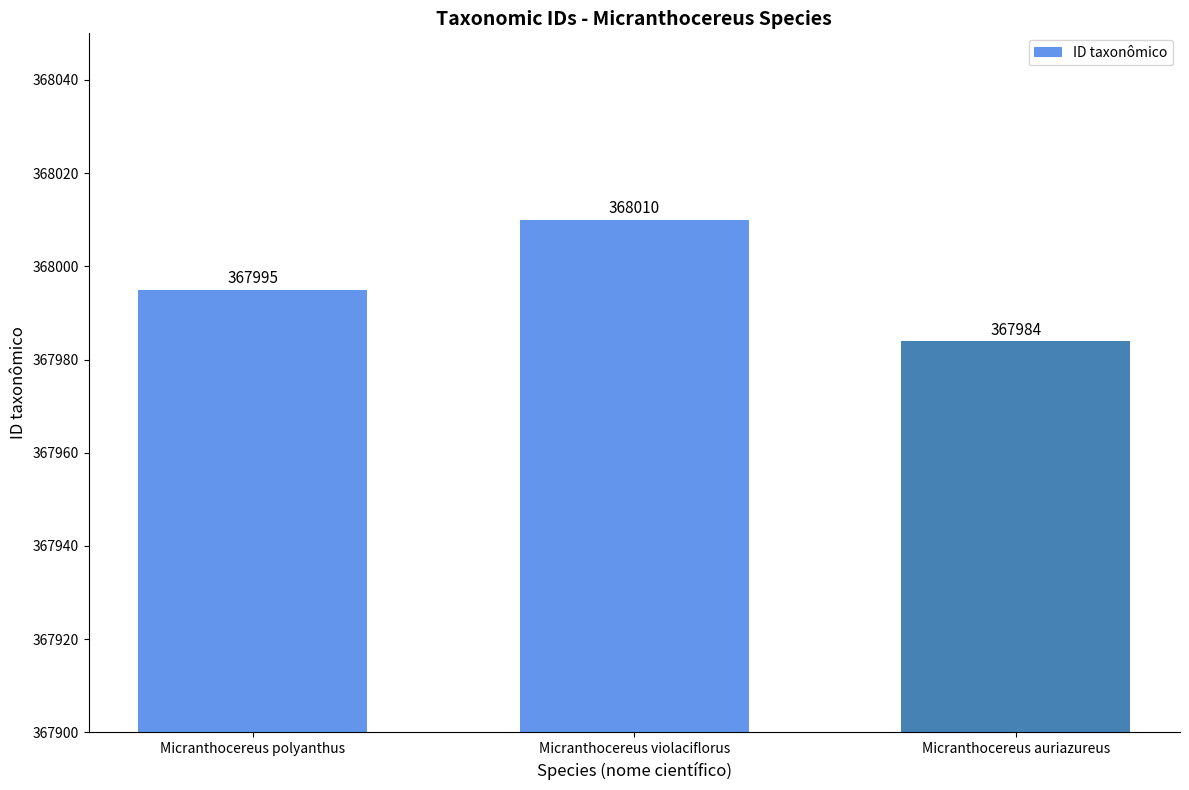

Reading left to right, extract all data points from this chart.

367995	368010	367984